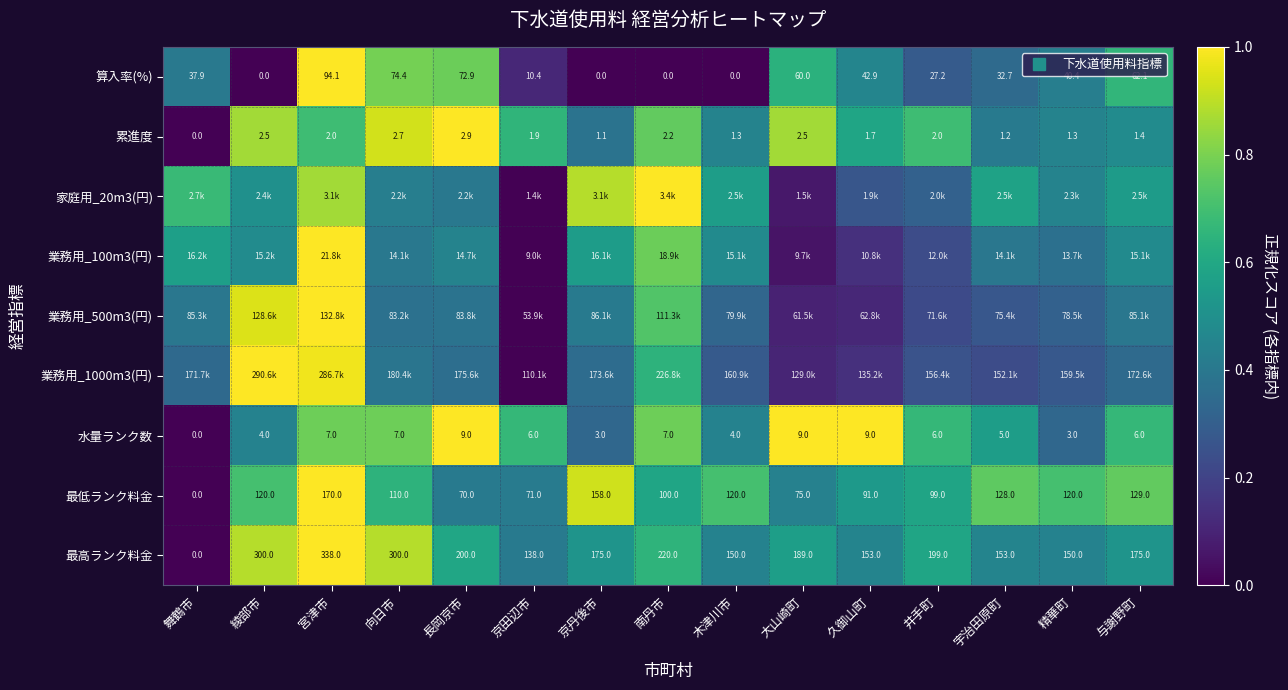

The value of 累進度 at 宇治田原町 is 0.6. True or false?

False